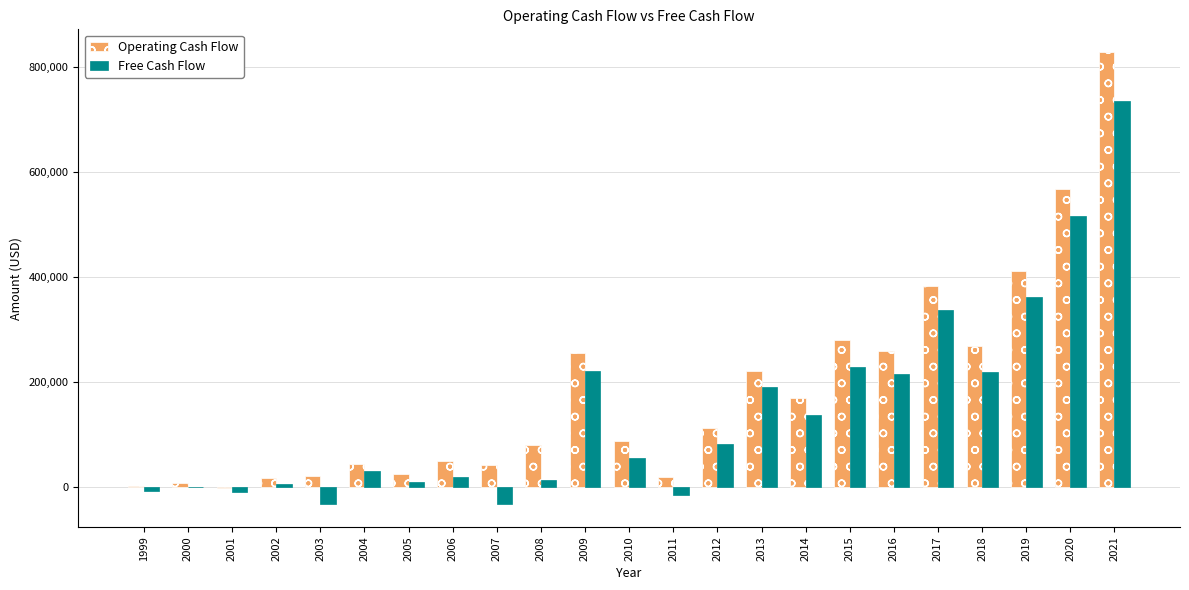

Which series has the largest total across all categories?

Operating Cash Flow